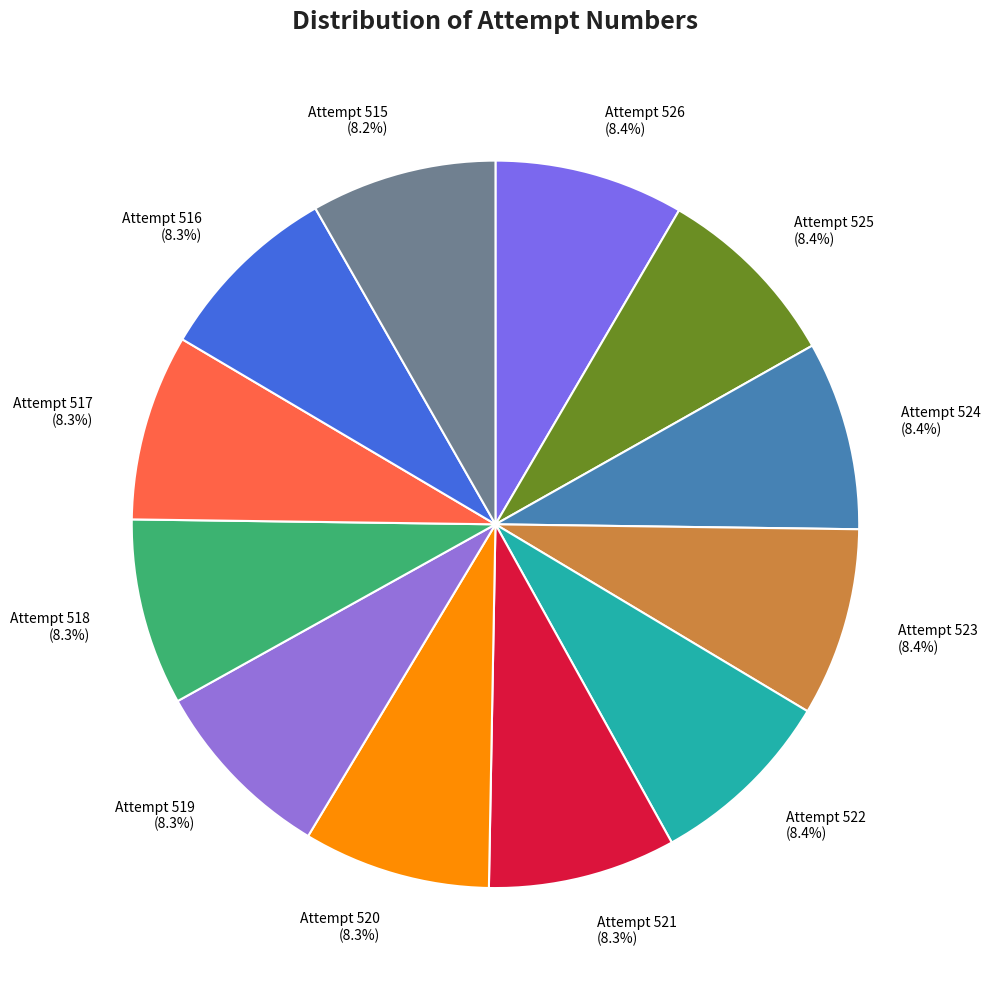

Does Attempt 517 (8.3%) represent more than half of the total?

No